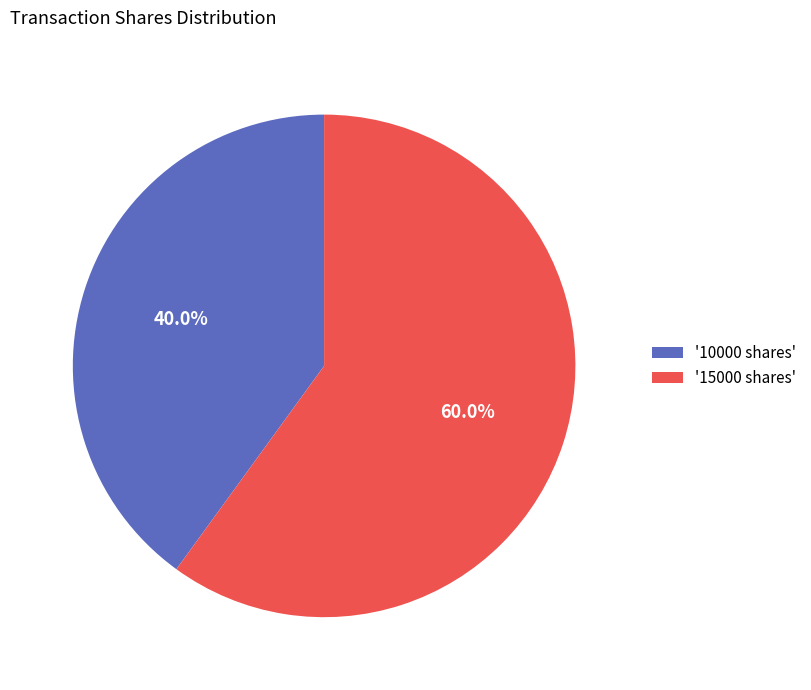

What is the ratio of the value at '10000 shares' to the value at '15000 shares'?

0.7